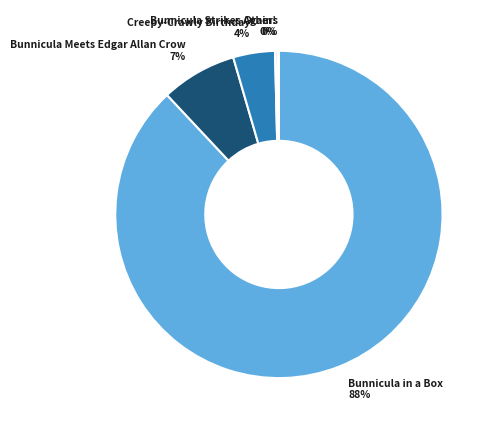

To the nearest percent, what is the average slice percentage?

20%